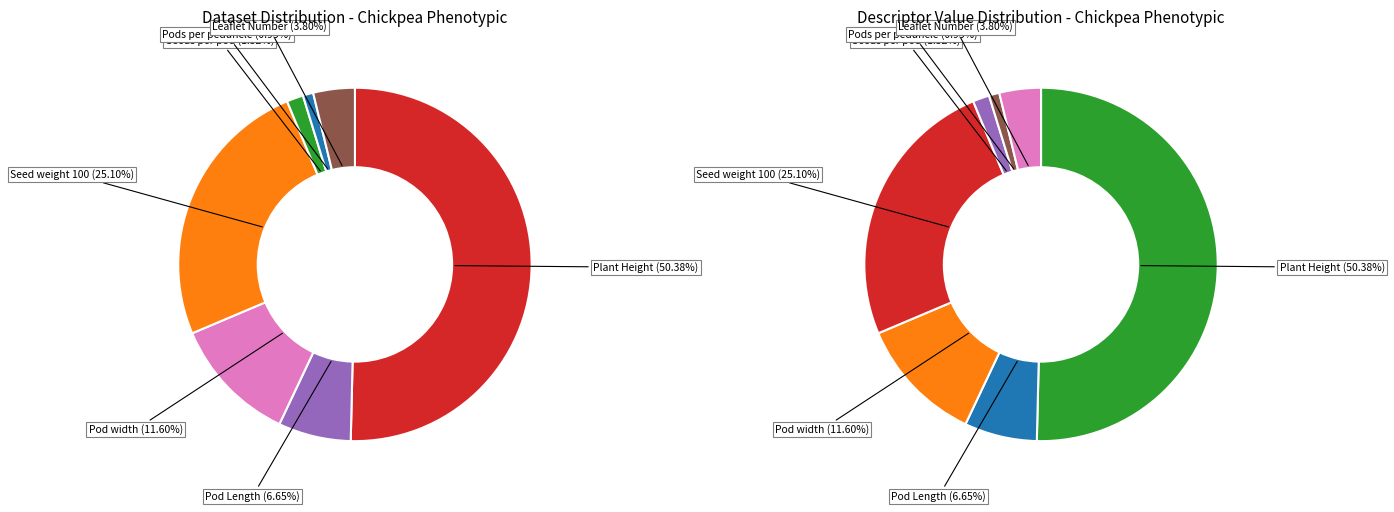

What is the total percentage of Leaflet Number (4) and Pods per peduncle (1)?

4.8%